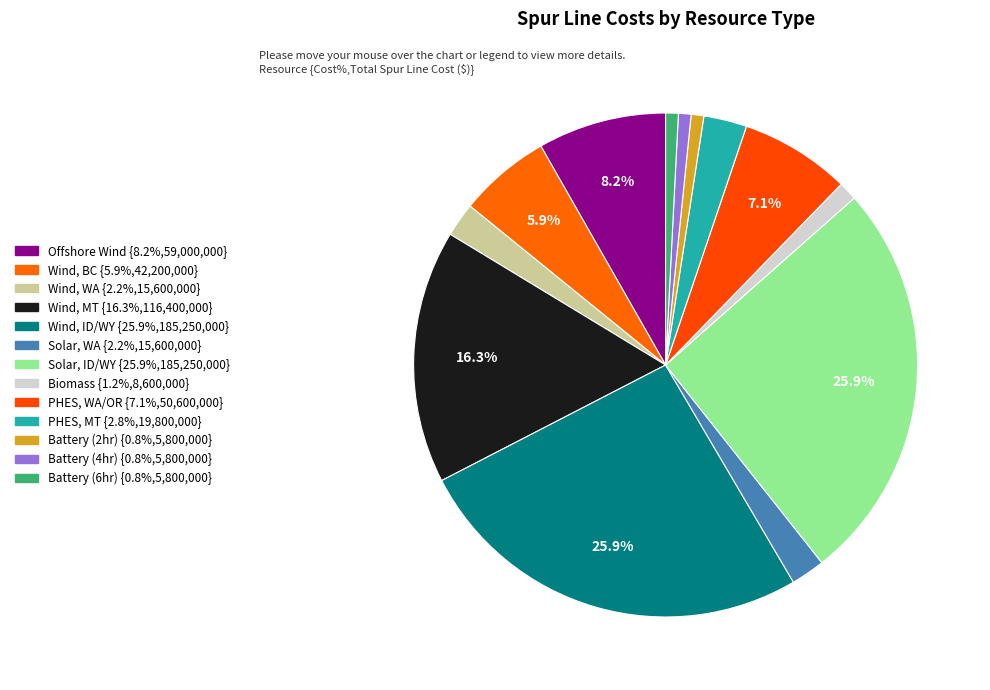

To the nearest percent, what is the difference between the largest and smallest slice percentages?

25%